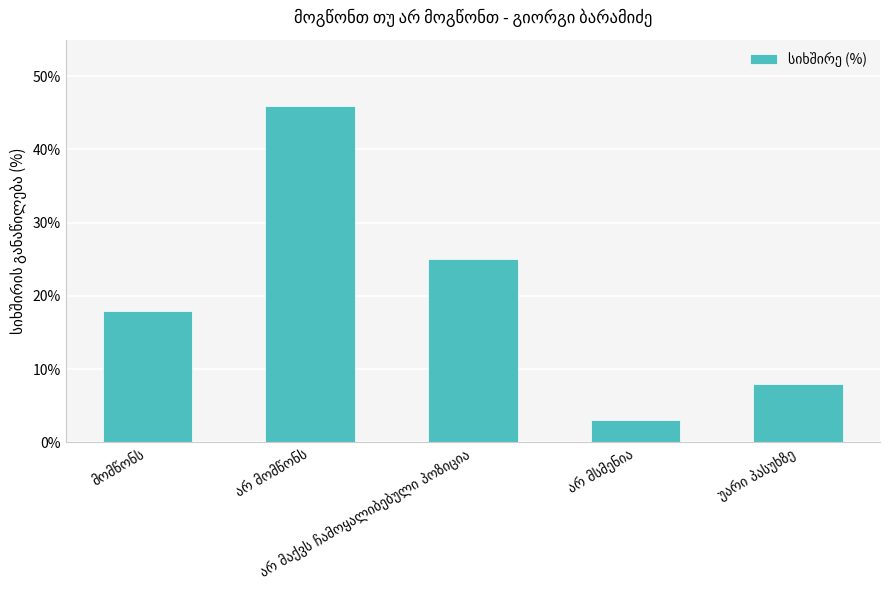

What is the greatest value displayed?

46